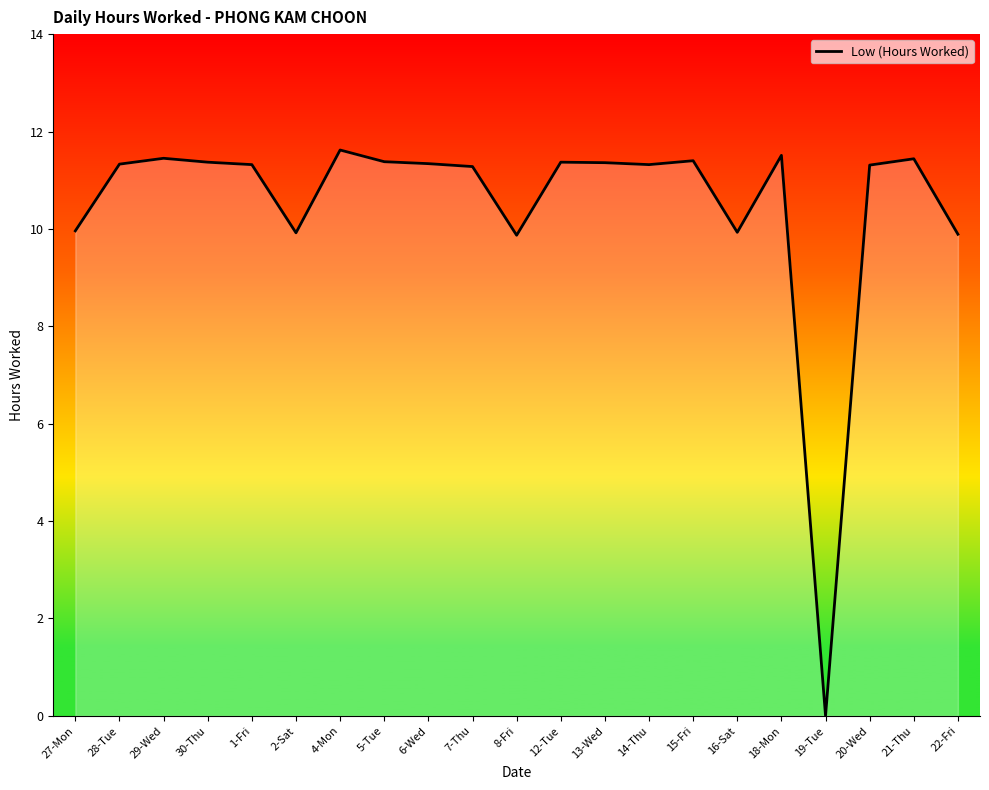

What is the maximum value shown in the chart?

11.6